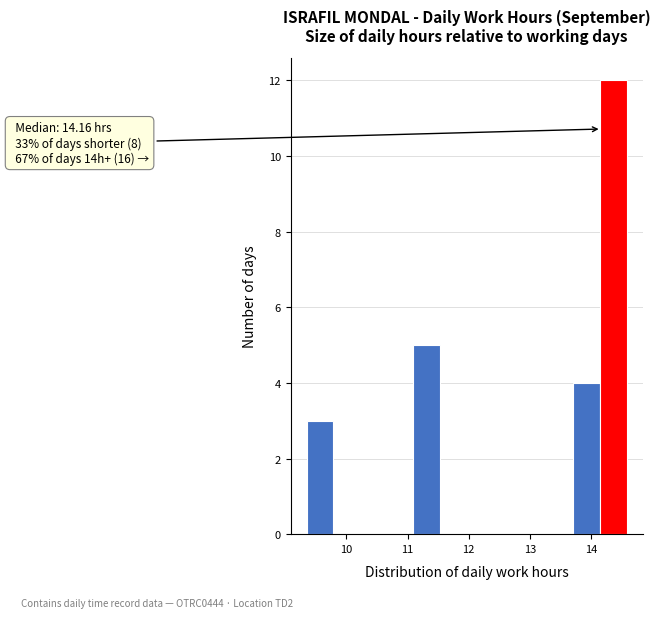

Over which range of the x-axis is the bar tallest?

14.1 to 14.6